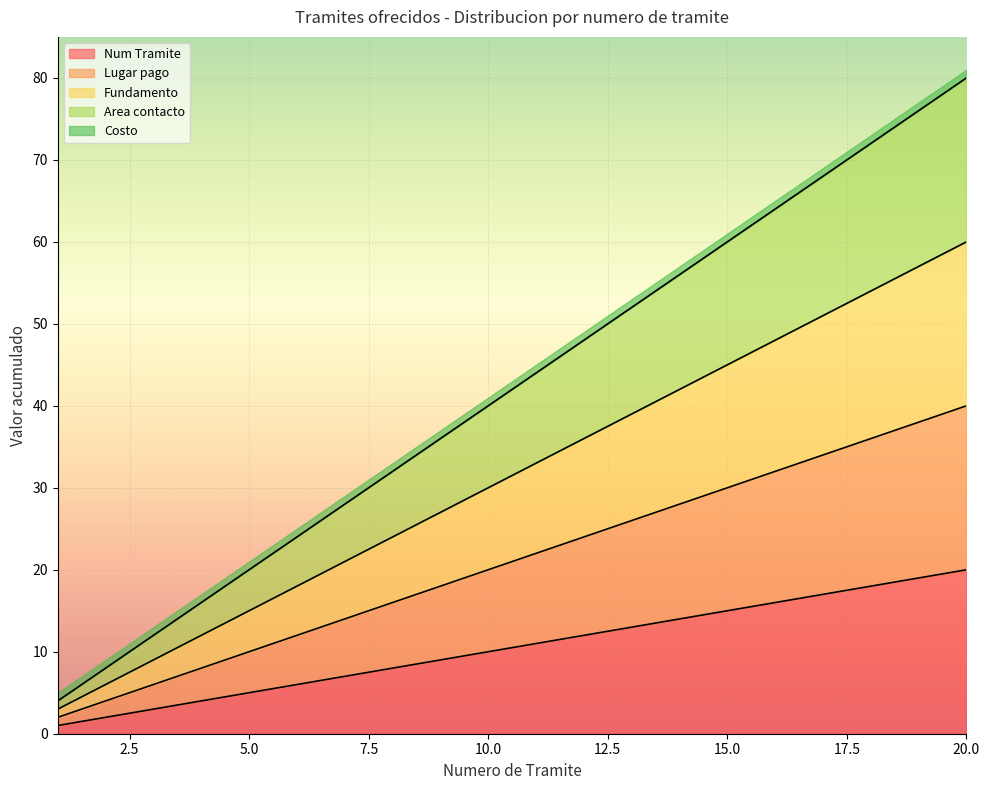

Between 2 and 3, which series saw the biggest shift?

Area contacto